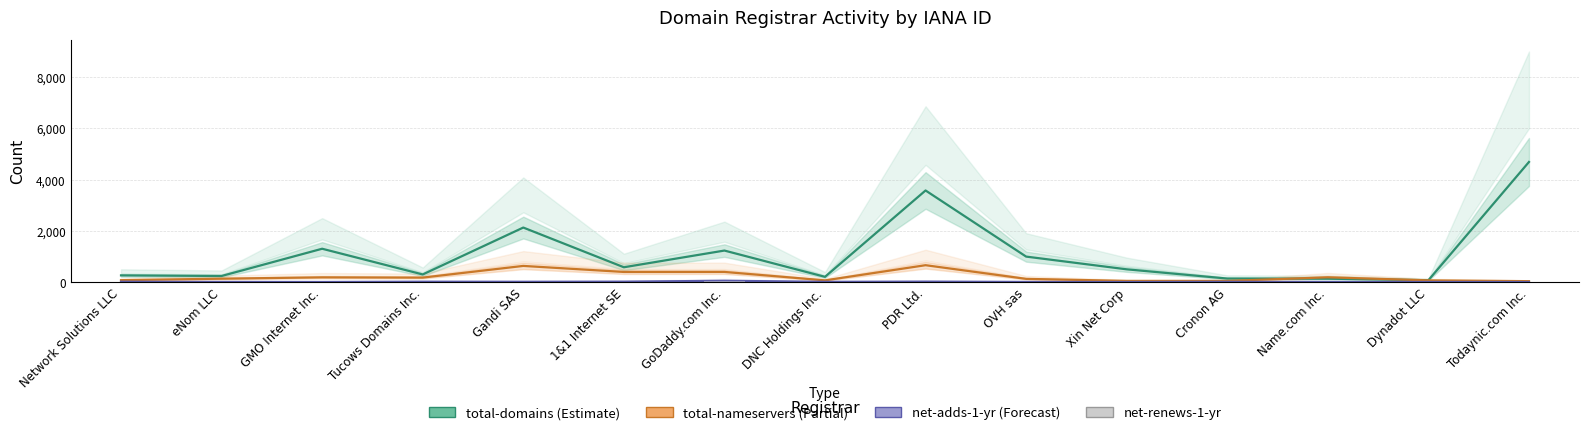

How many values in the total-nameservers series exceed 130?

7